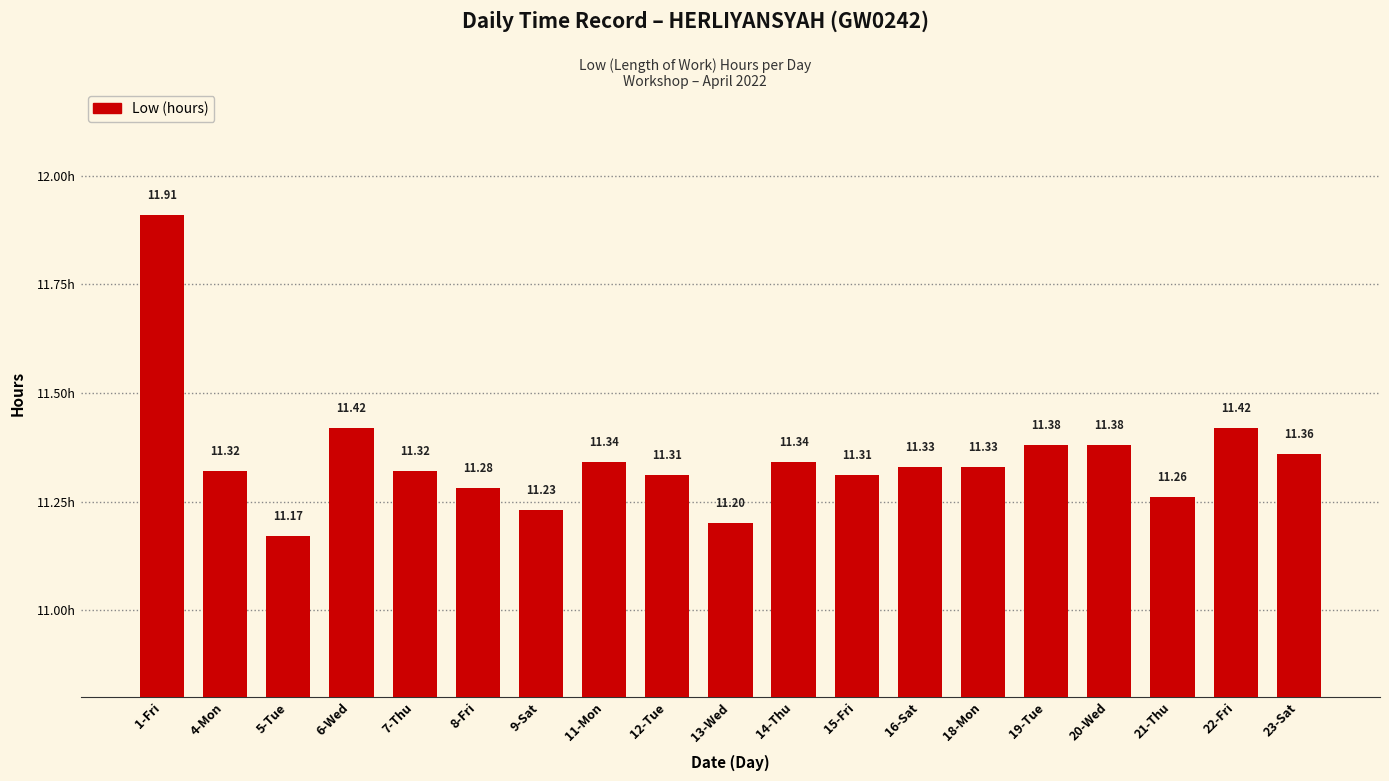

How many bars are there in total?

19